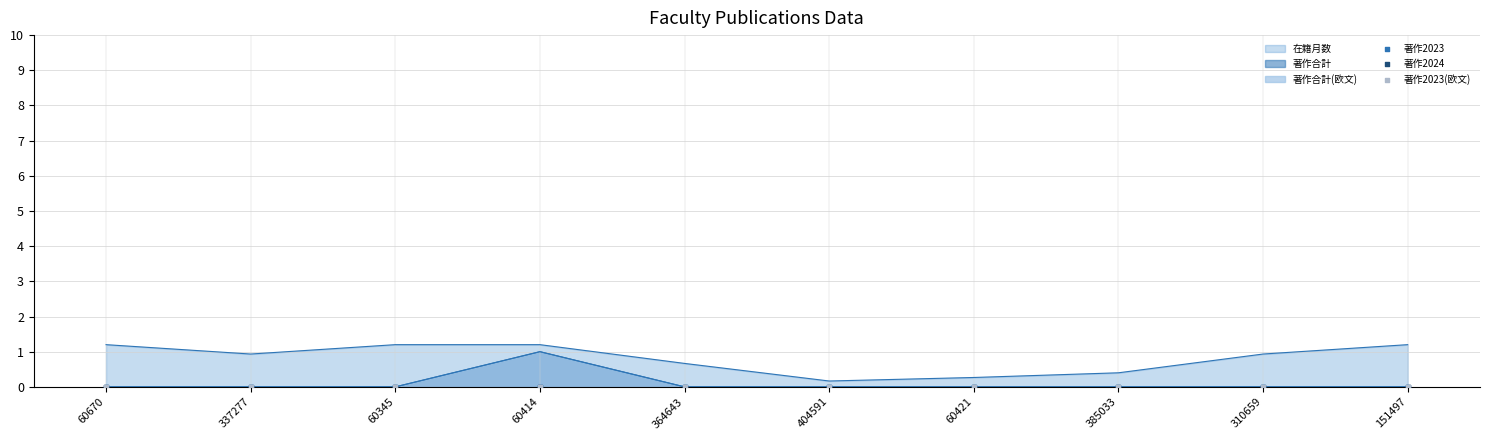

Which series contains the lowest Y value?

著作合計